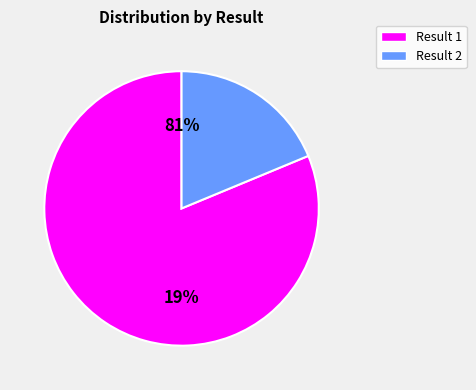

What percentage do 2 and 1 together represent?

100.0%